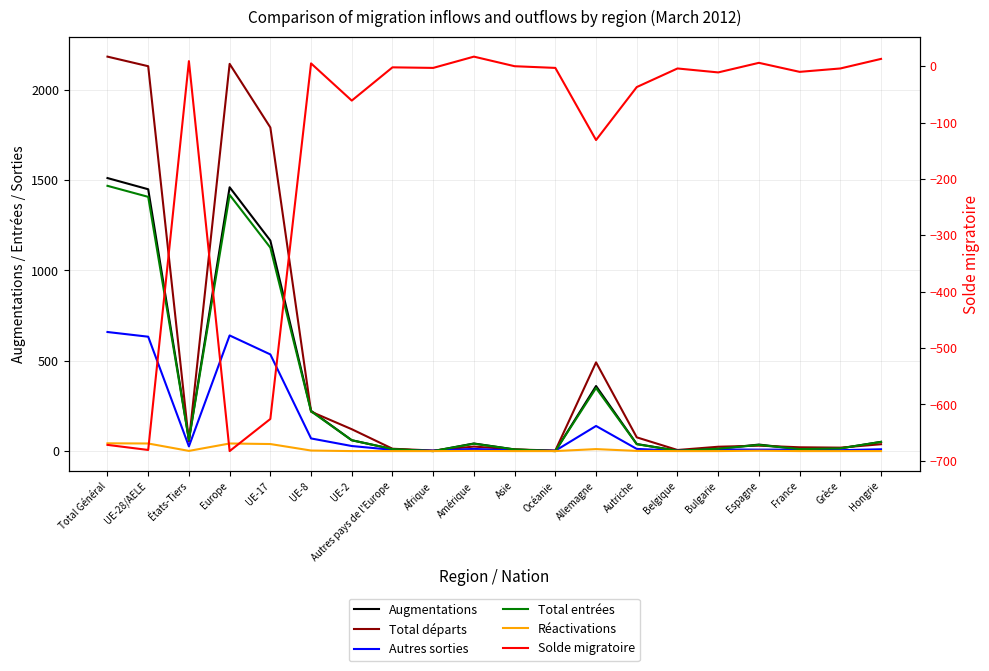

Is this an area chart (filled region under the line)?

No